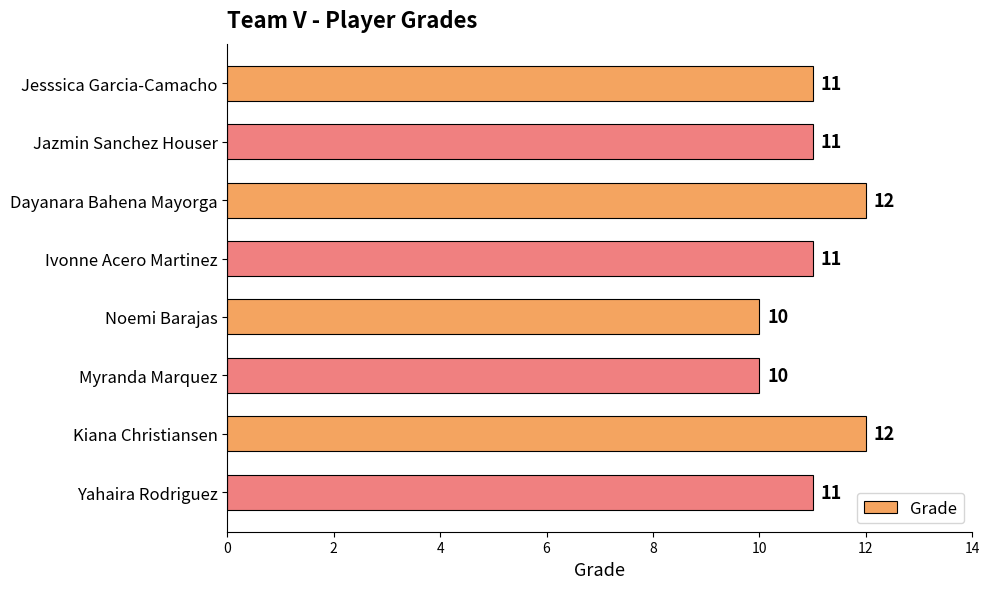

What is the difference between the second highest and minimum values?

2